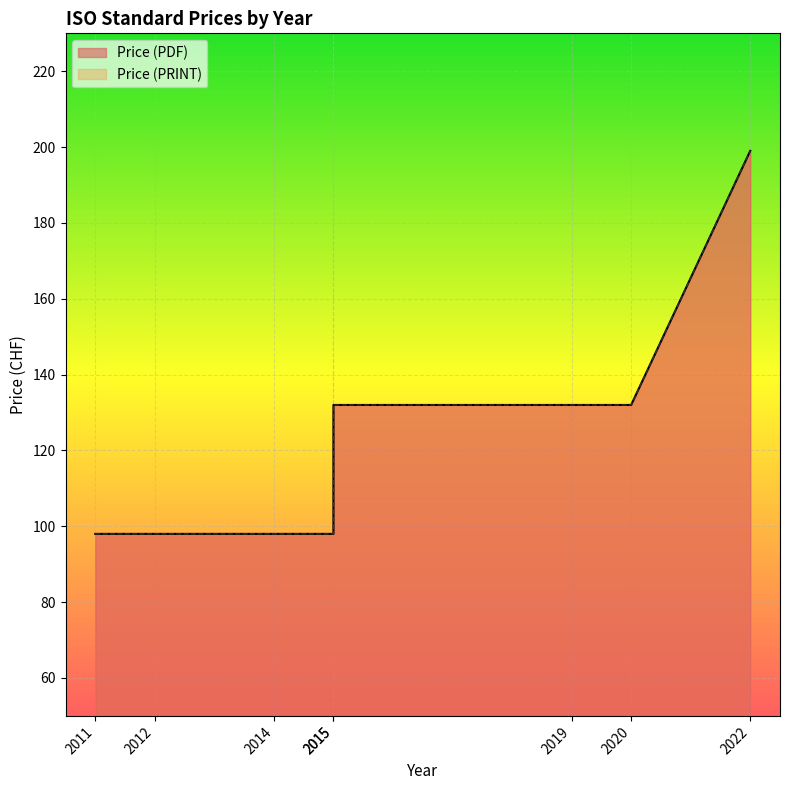

What is the value of the Price (PDF) point at the 1st from the left?

98